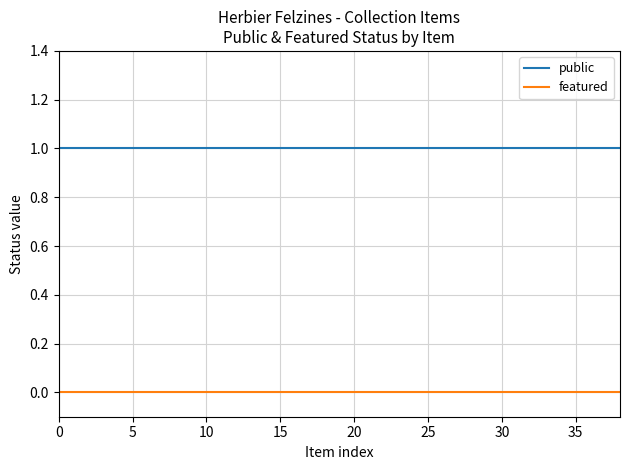

True or false: featured and public intersect in this chart.

False